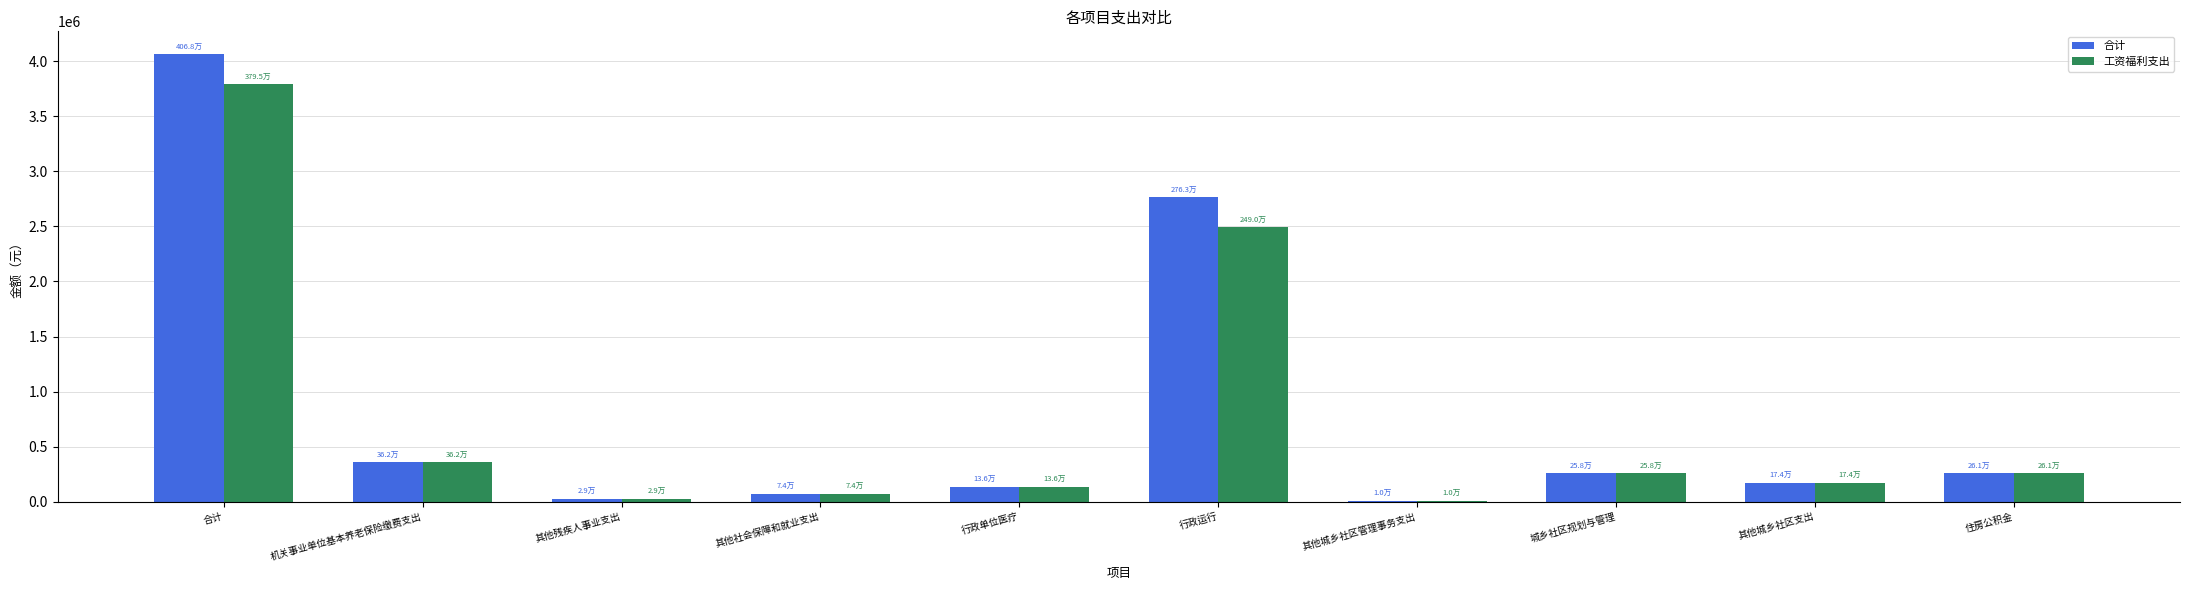

The 合计 series shows 148623.4 at 机关事业单位基本养老保险缴费支出. True or false?

False